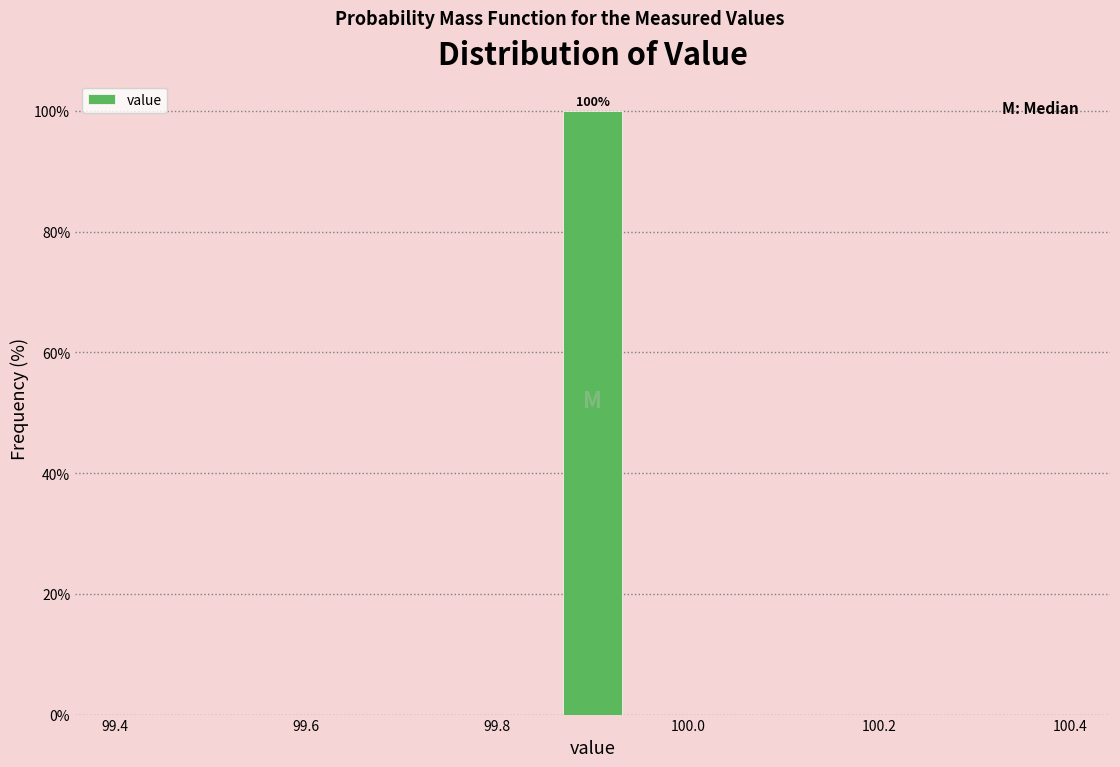

Around what value on the x-axis is the tallest bar? Give the approximate position of its centre, as read against the axis.

99.90